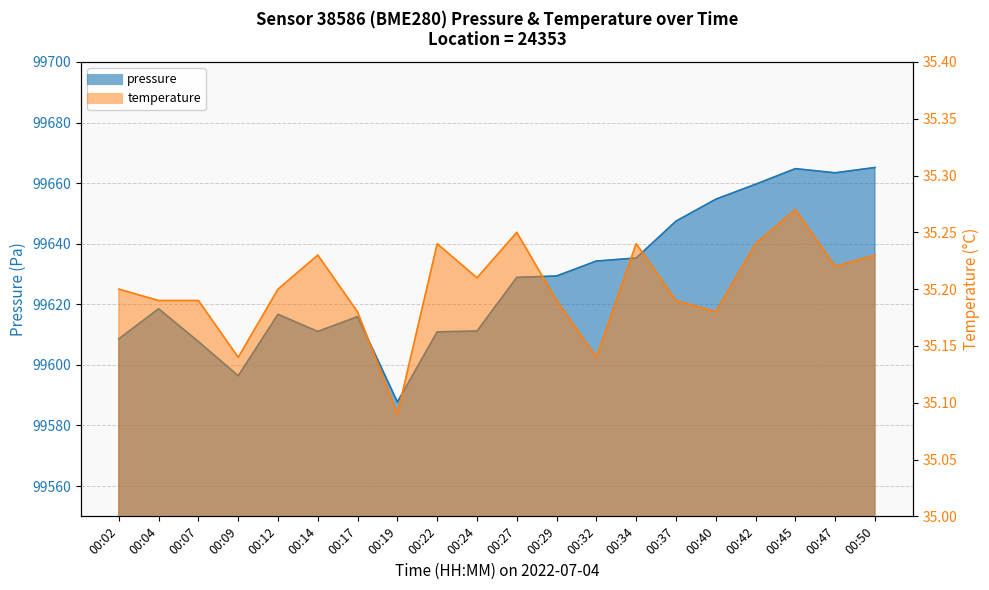

Rank the categories by temperature value from lowest to highest.

00:19, 00:09, 00:32, 00:17, 00:40, 00:04, 00:07, 00:29, 00:37, 00:02, 00:12, 00:24, 00:47, 00:14, 00:50, 00:22, 00:34, 00:42, 00:27, 00:45